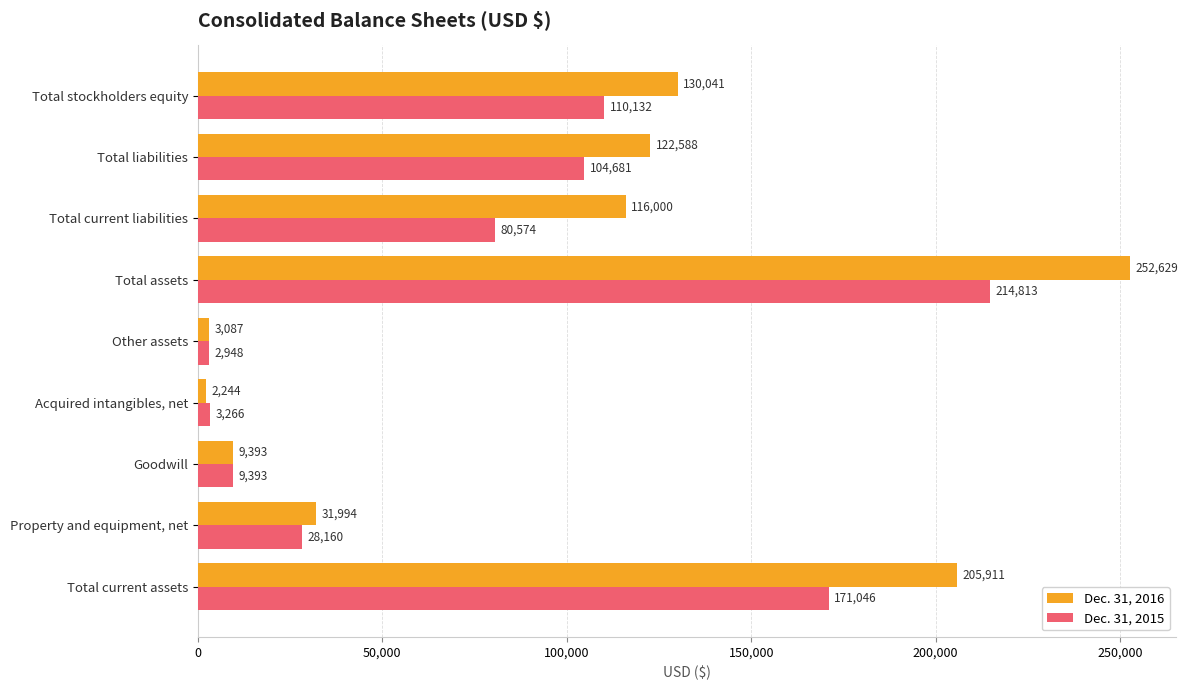

What is the sum of all Dec. 31, 2015 values?

725013